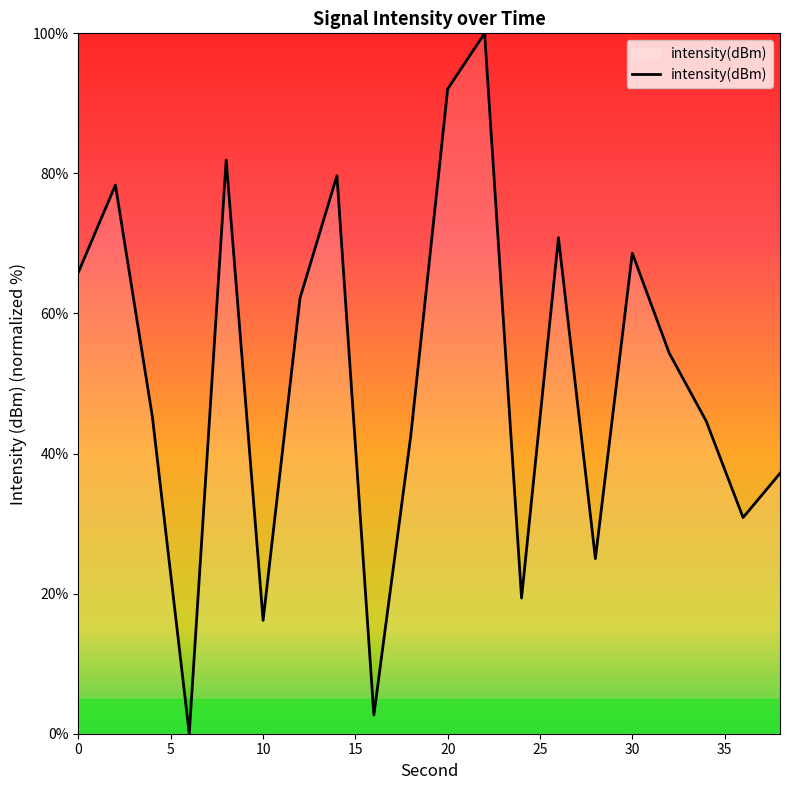

What is the greatest value displayed?

100.0